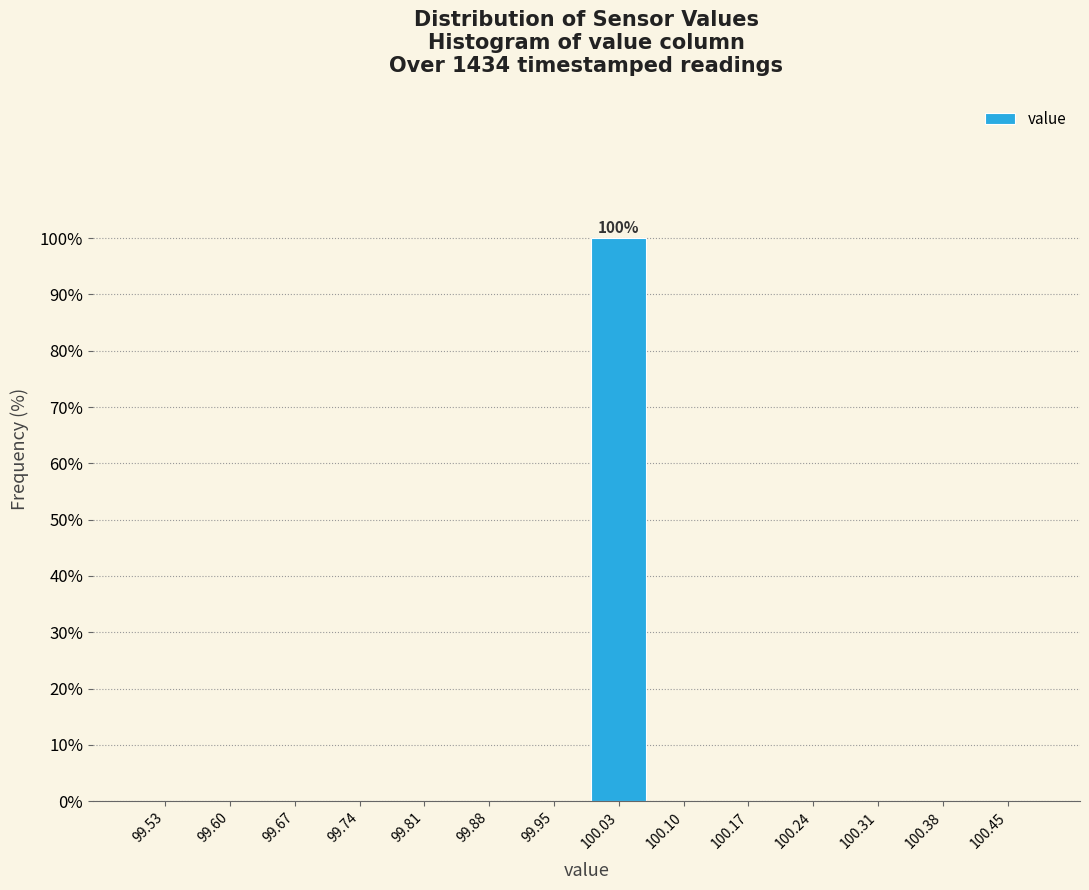

Which range on the x-axis has the tallest bar?

99.99 to 100.06